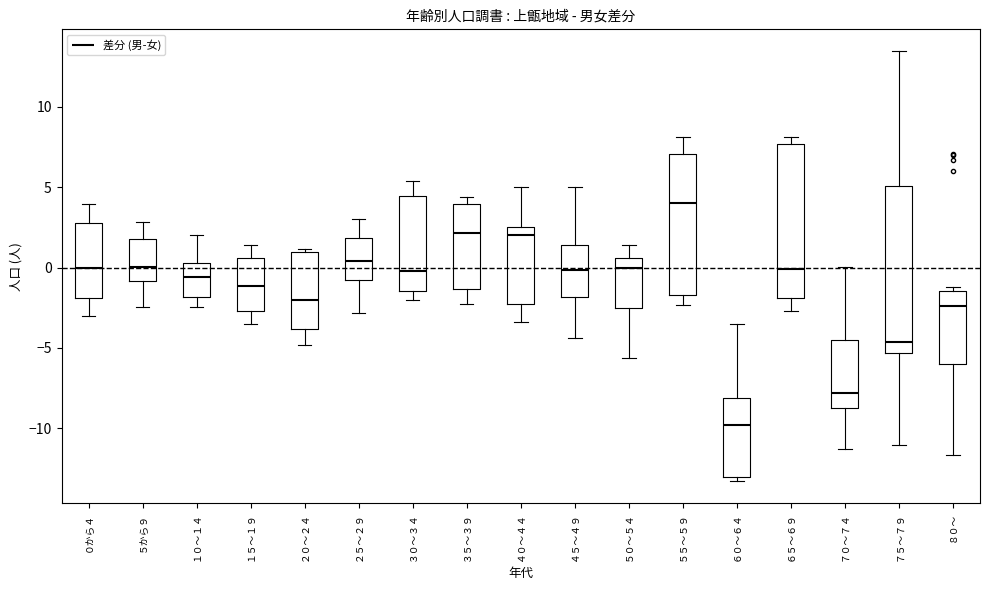

Reading left to right, transcribe this box plot: for each box, give where its median line is, the range the box spans, and where its two whiskers end, as read against the y-axis. The values are not printed on the chart, so give them approximately, as read against the axis.

０から４: median 0.0, box -2.0 to 3.0, whiskers -3.0 to 4.0
５から９: median 0.0, box -1.0 to 2.0, whiskers -2.5 to 3.0
１０～１４: median -0.5, box -2.0 to 0.5, whiskers -2.5 to 2.0
１５～１９: median -1.0, box -2.5 to 0.5, whiskers -3.5 to 1.5
２０～２４: median -2.0, box -4.0 to 1.0, whiskers -5.0 to 1.0 (just above the box's upper edge)
２５～２９: median 0.5, box -1.0 to 2.0, whiskers -3.0 to 3.0
３０～３４: median 0.0, box -1.5 to 4.5, whiskers -2.0 to 5.5
３５～３９: median 2.0, box -1.5 to 4.0, whiskers -2.5 to 4.5
４０～４４: median 2.0, box -2.0 to 2.5, whiskers -3.5 to 5.0
４５～４９: median 0.0, box -2.0 to 1.5, whiskers -4.5 to 5.0
５０～５４: median 0.0, box -2.5 to 0.5, whiskers -5.5 to 1.5
５５～５９: median 4.0, box -1.5 to 7.0, whiskers -2.5 to 8.0
６０～６４: median -10.0, box -13.0 to -8.0, whiskers -13.5 to -3.5
６５～６９: median 0.0, box -2.0 to 7.5, whiskers -2.5 to 8.0
７０～７４: median -8.0, box -9.0 to -4.5, whiskers -11.5 to 0.0
７５～７９: median -4.5, box -5.5 to 5.0, whiskers -11.0 to 13.5
８０～: median -2.5, box -6.0 to -1.5, whiskers -11.5 to -1.0